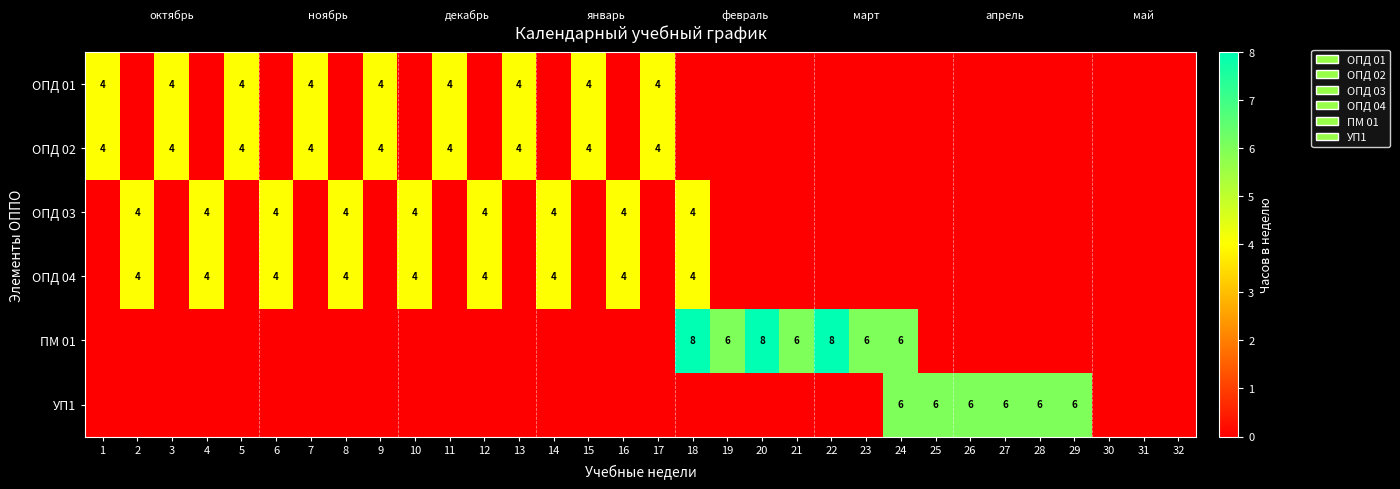

How many data points does each series have?

32